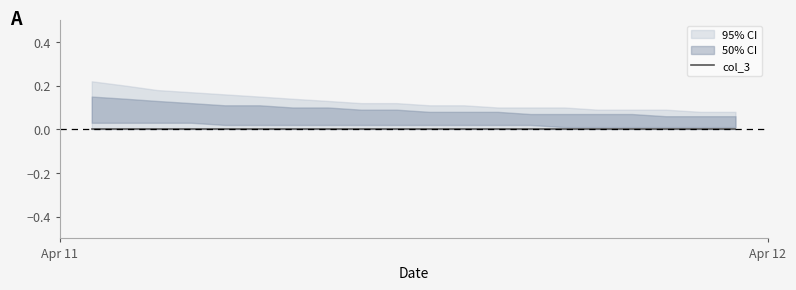

List the labels in order of upper_50 value, smallest first.

2024-04-12T02:54:12, 2024-04-12T03:04:30, 2024-04-12T03:14:46, 2024-04-12T02:14:16, 2024-04-12T02:24:19, 2024-04-12T02:34:03, 2024-04-12T02:44:12, 2024-04-12T01:44:30, 2024-04-12T01:54:39, 2024-04-12T02:04:38, 2024-04-12T01:24:18, 2024-04-12T01:34:44, 2024-04-12T01:04:03, 2024-04-12T01:14:30, 2024-04-12T00:44:07, 2024-04-12T00:54:21, 2024-04-12T00:34:09, 2024-04-12T00:24:03, 2024-04-12T00:14:52, 2024-04-12T00:04:48